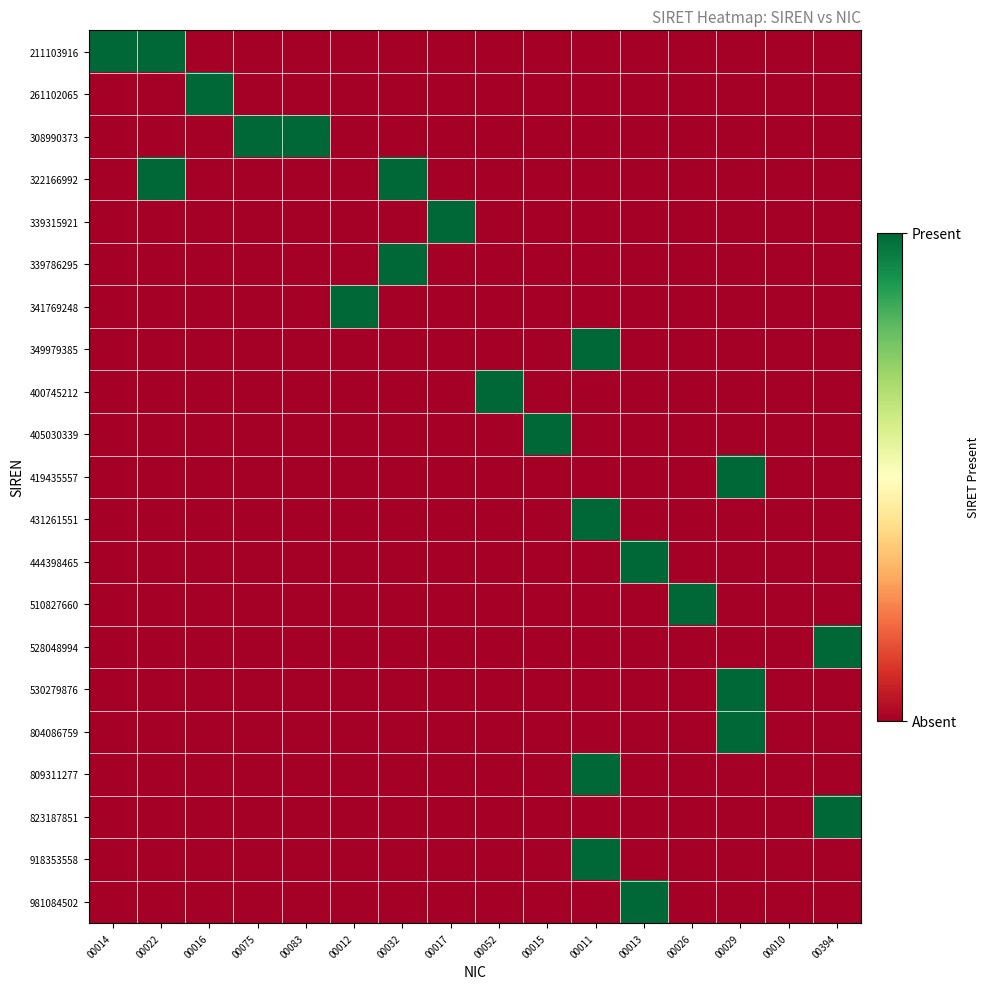

Between 00014 and 00017, which series saw the biggest shift?

211103916